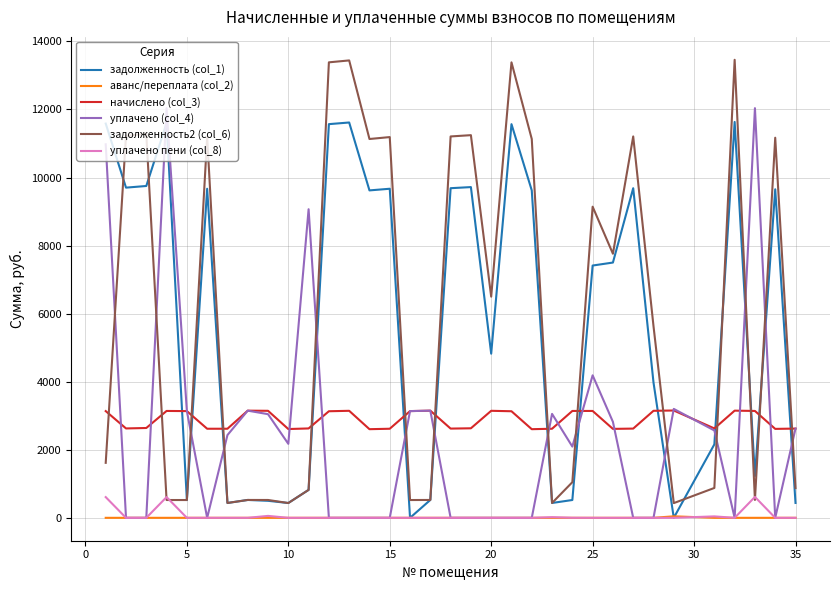

True or false: начислено (col_3) has more than 0 interior local peaks.

True